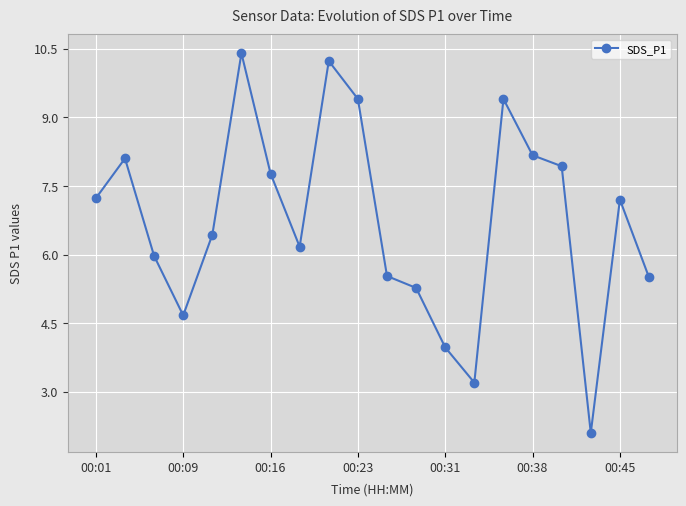

Reading left to right, transcribe all the data shown in this chart.

7.2	8.1	6.0	4.7	6.4	10.4	7.8	6.2	10.2	9.4	5.5	5.3	4.0	3.2	9.4	8.2	7.9	2.1	7.2	5.5